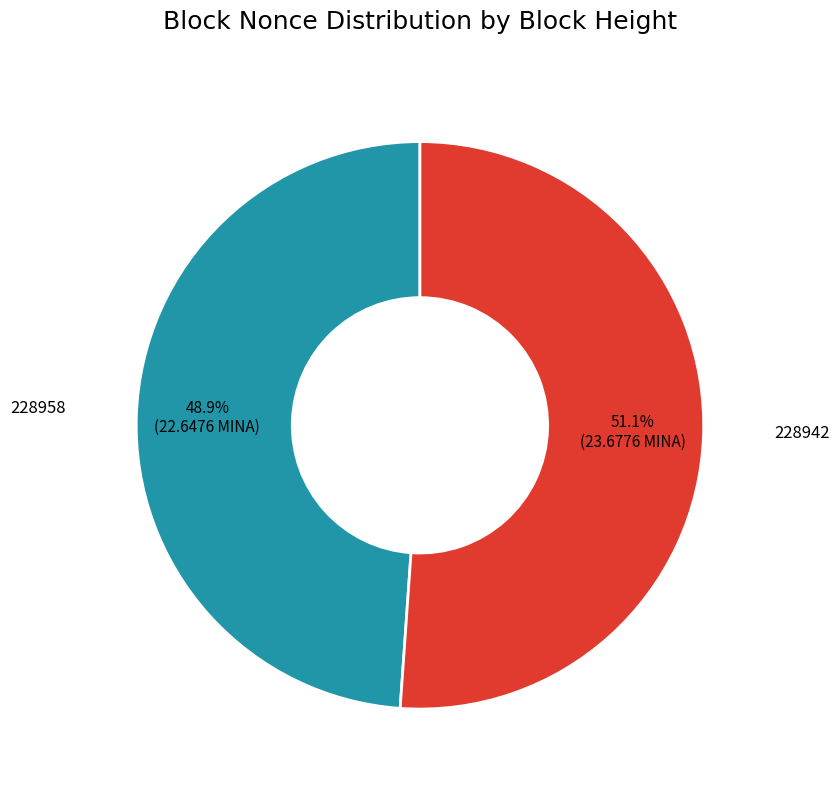

Is there a majority slice in this chart?

Yes